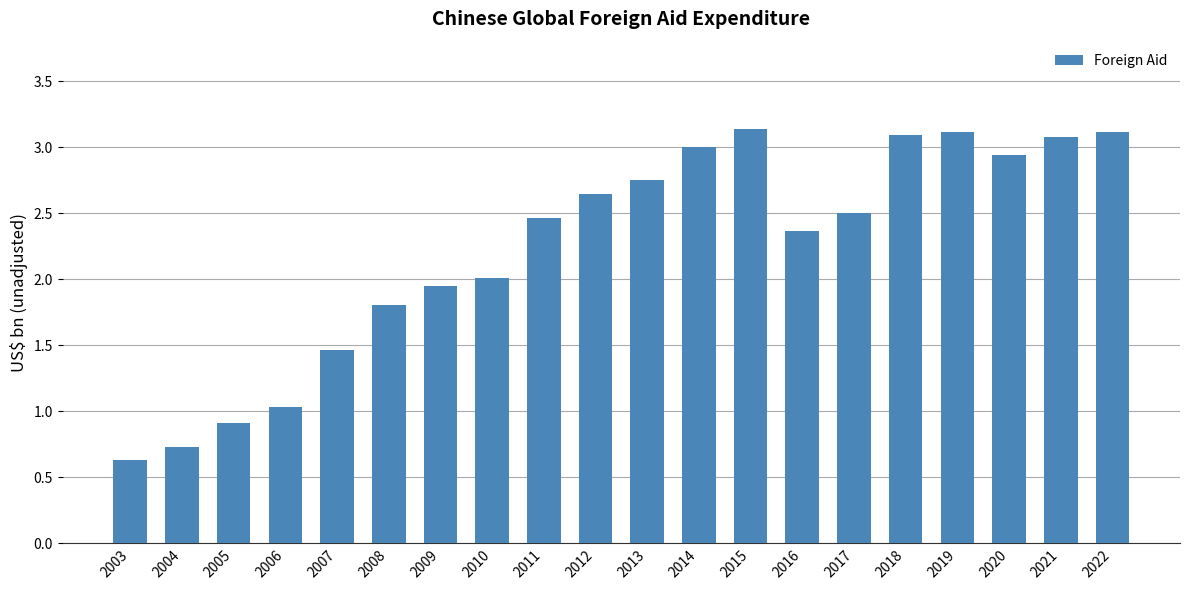

The chart shows a value of 0.9 at 2003. True or false?

False